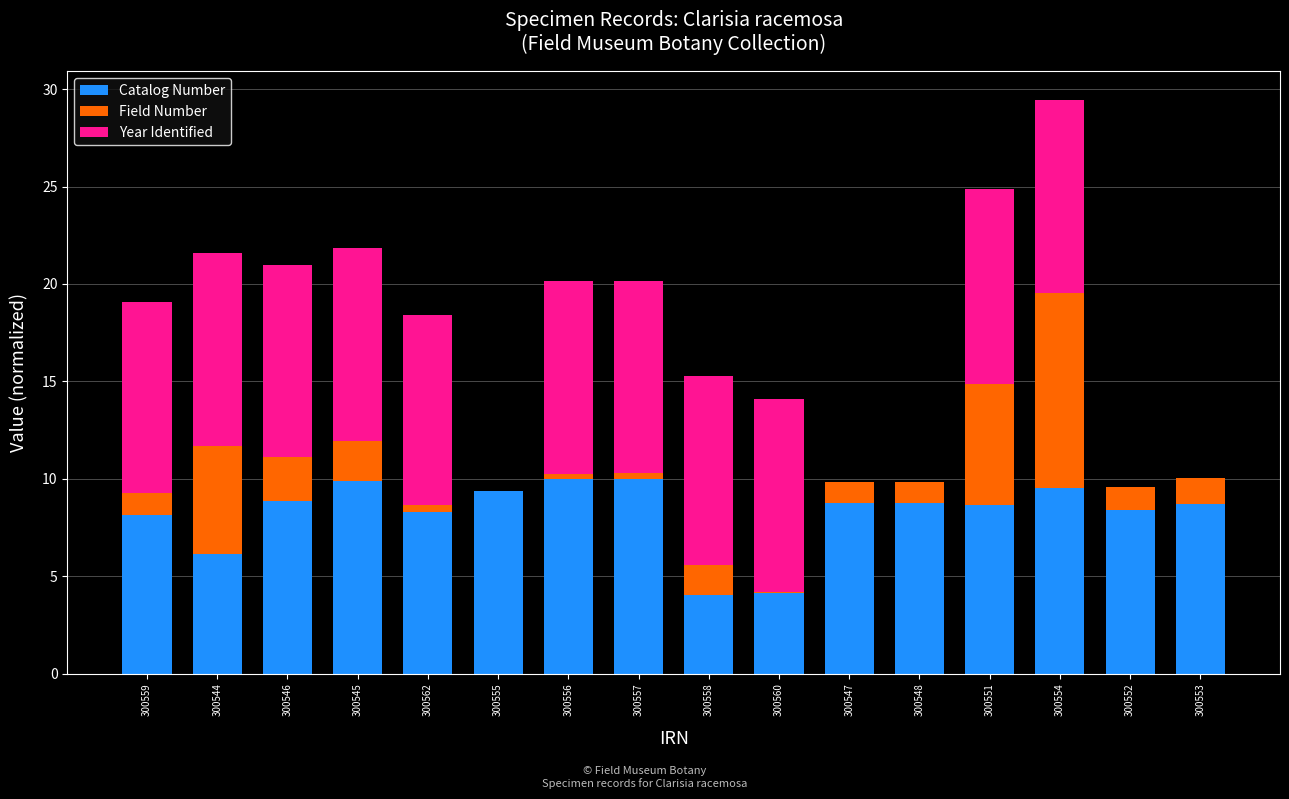

What is the highest value of the Catalog Number series?

10.0